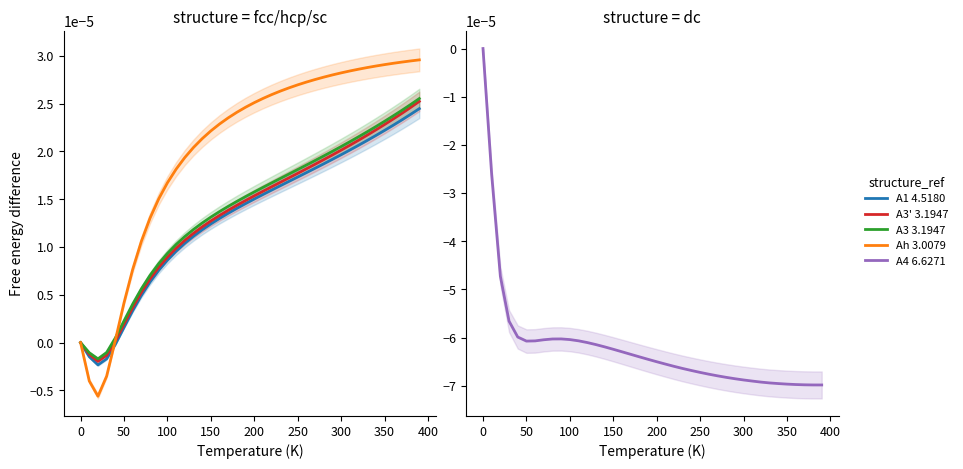

Which category has the highest value in the Ah--alpha-Po--sc a=3.0079 series?

390.0